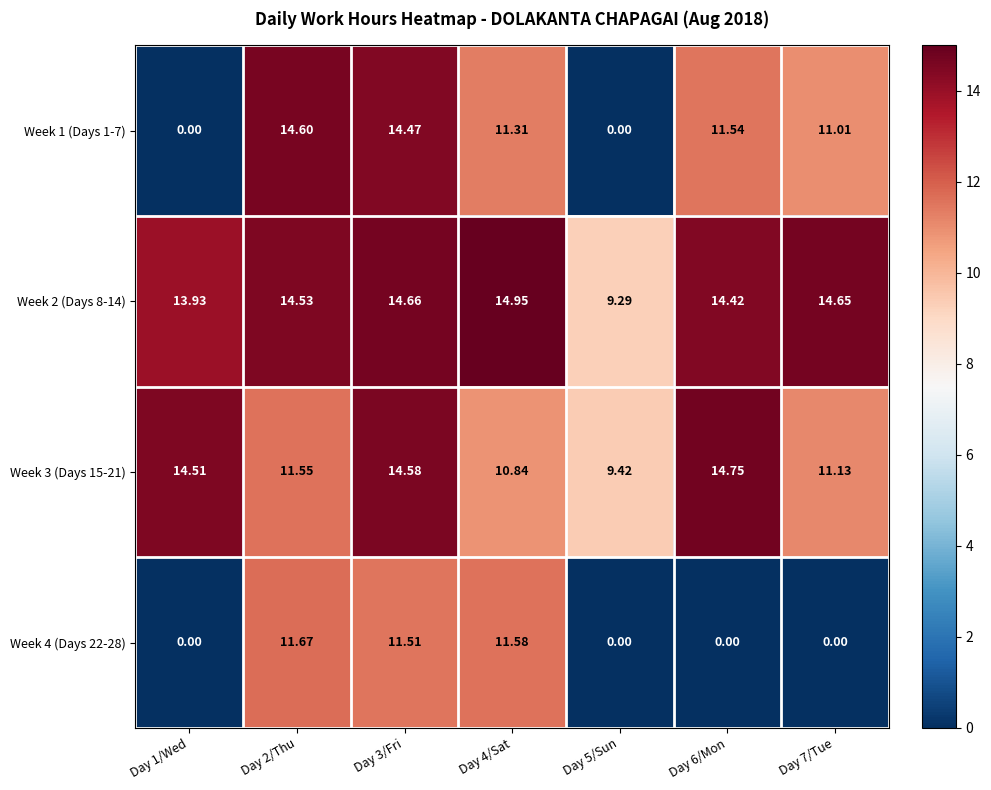

Is the value of Week 3 (Days 15-21) at Day 4/Sat greater than the value of Week 2 (Days 8-14) at Day 4/Sat?

No